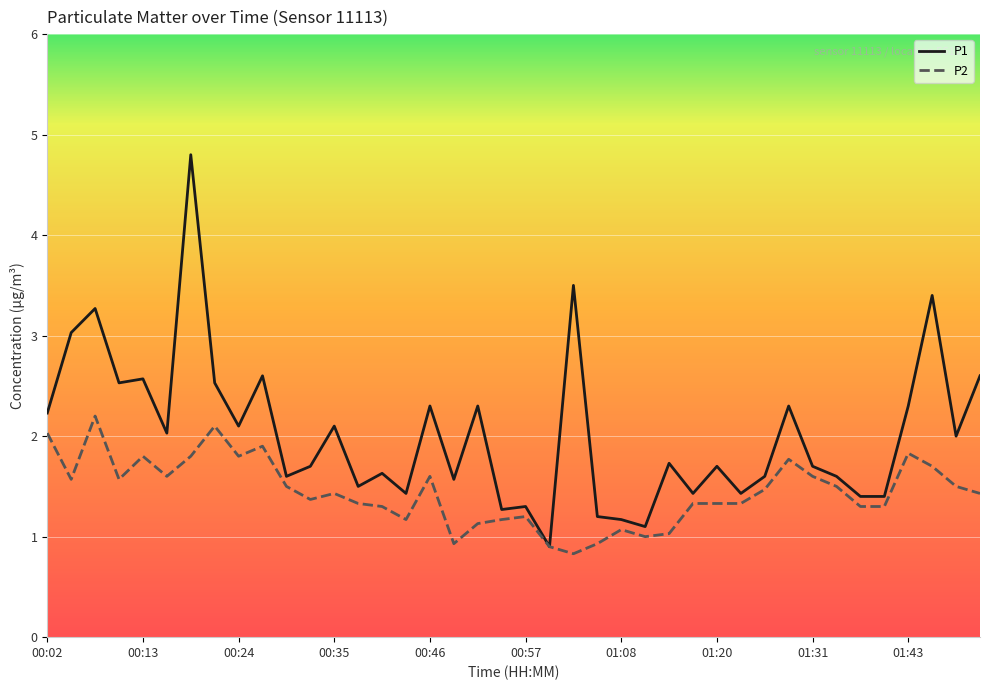

How many categories are shown in the chart?

40